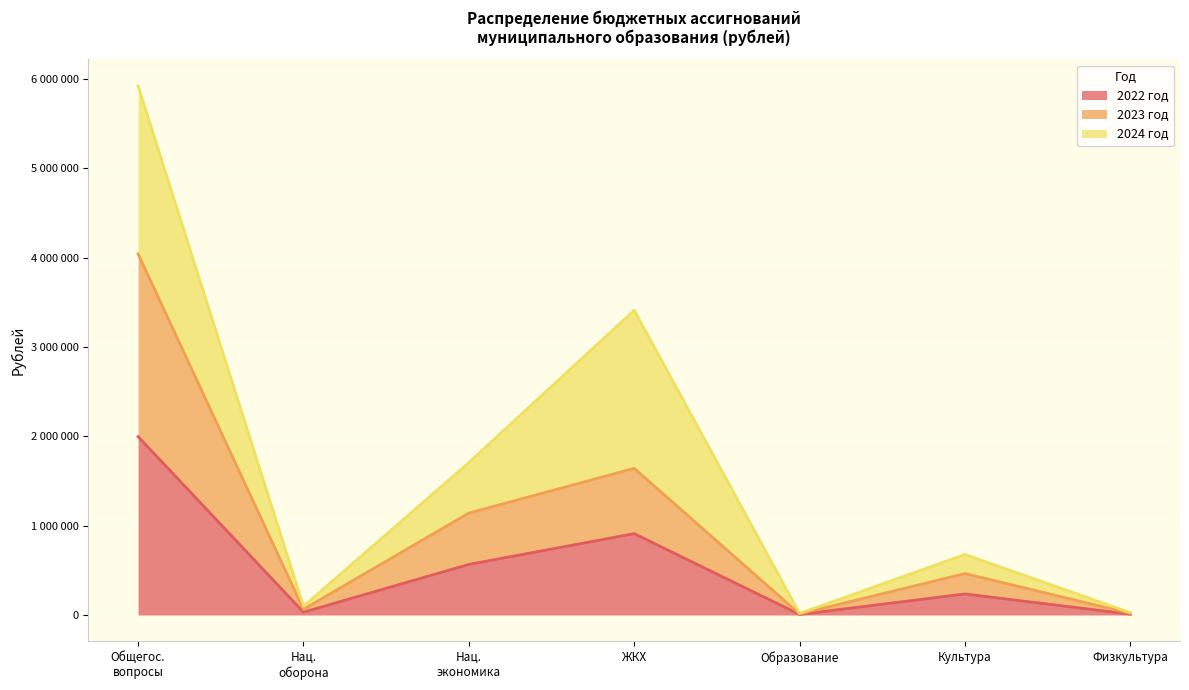

Is it true that 2023 год equals 63900 at Нац. оборона?

True